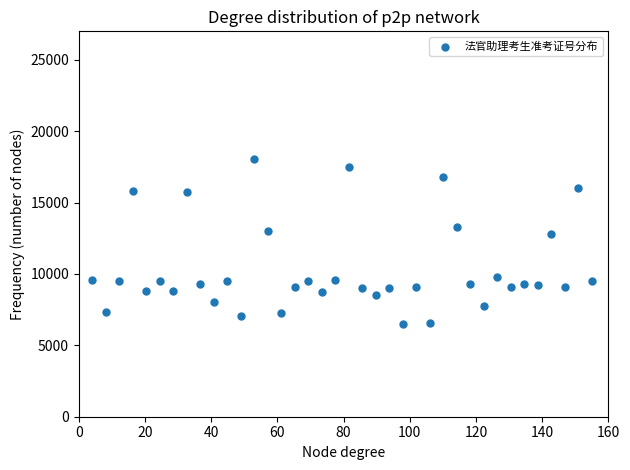

What is the range of X values (max minus min)?

150.9